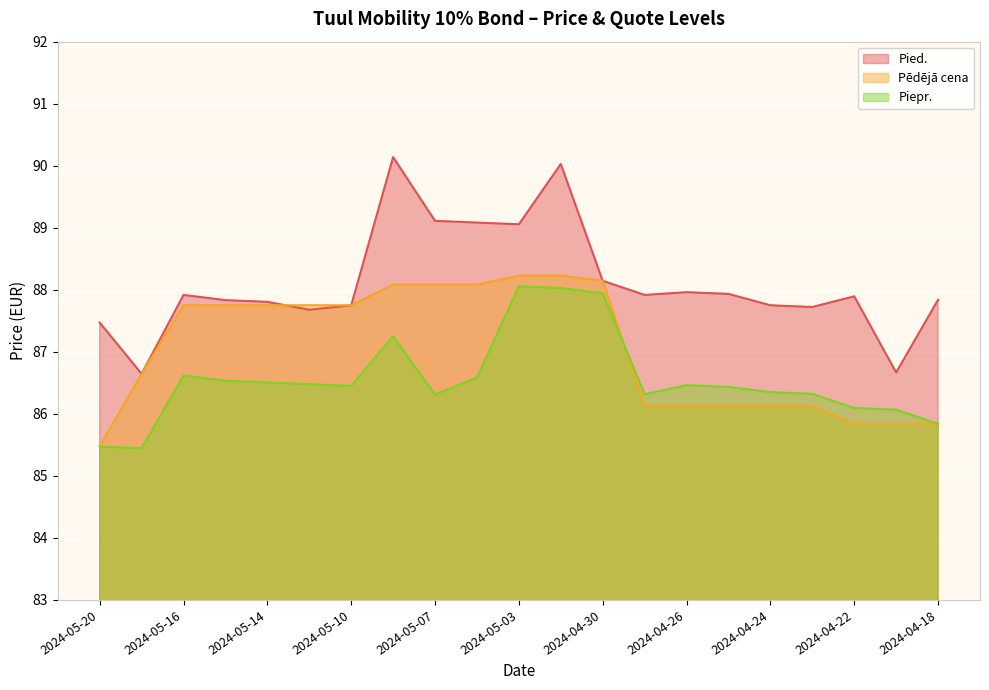

What is the difference between the second highest and second lowest values in the Pēdējā cena series?

2.4